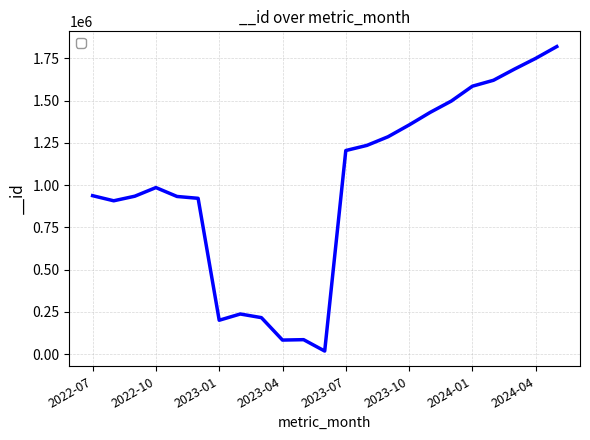

What is the greatest value displayed?

1819034